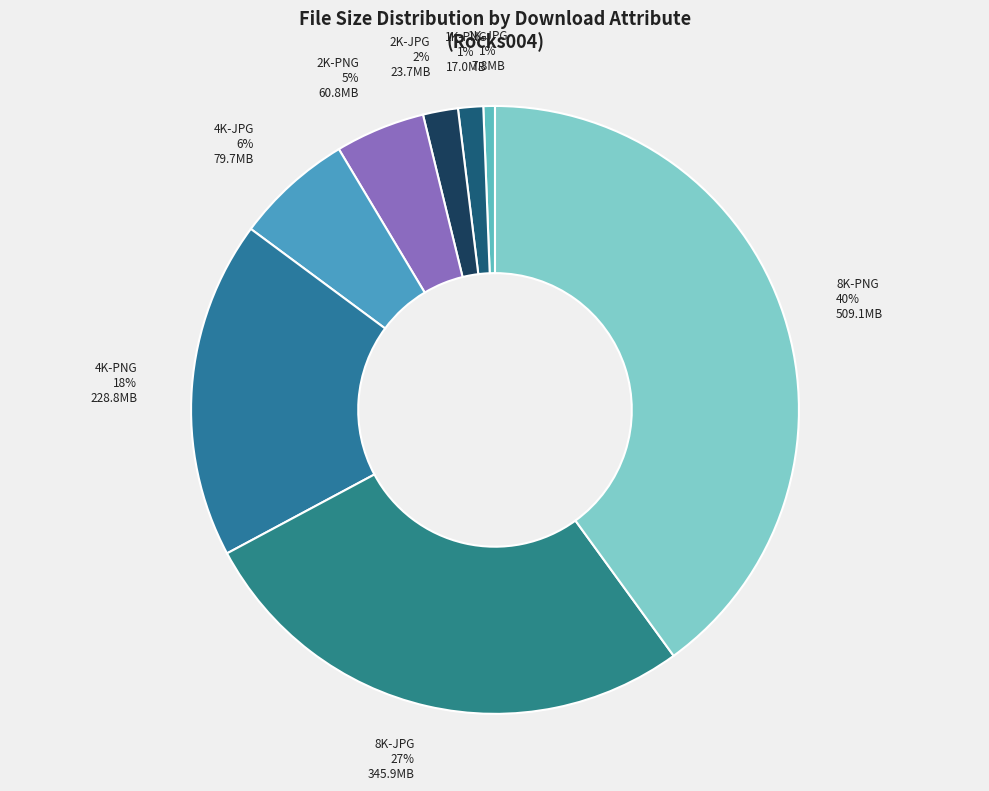

To the nearest percent, what percentage of the pie is 2K-PNG?

5%